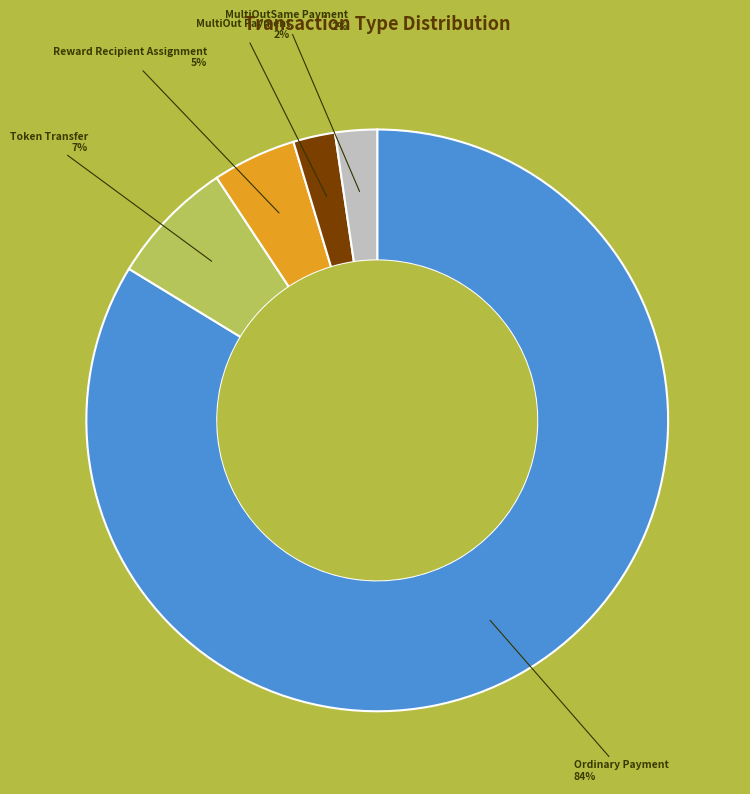

Is there any slice that represents more than half of the pie?

Yes